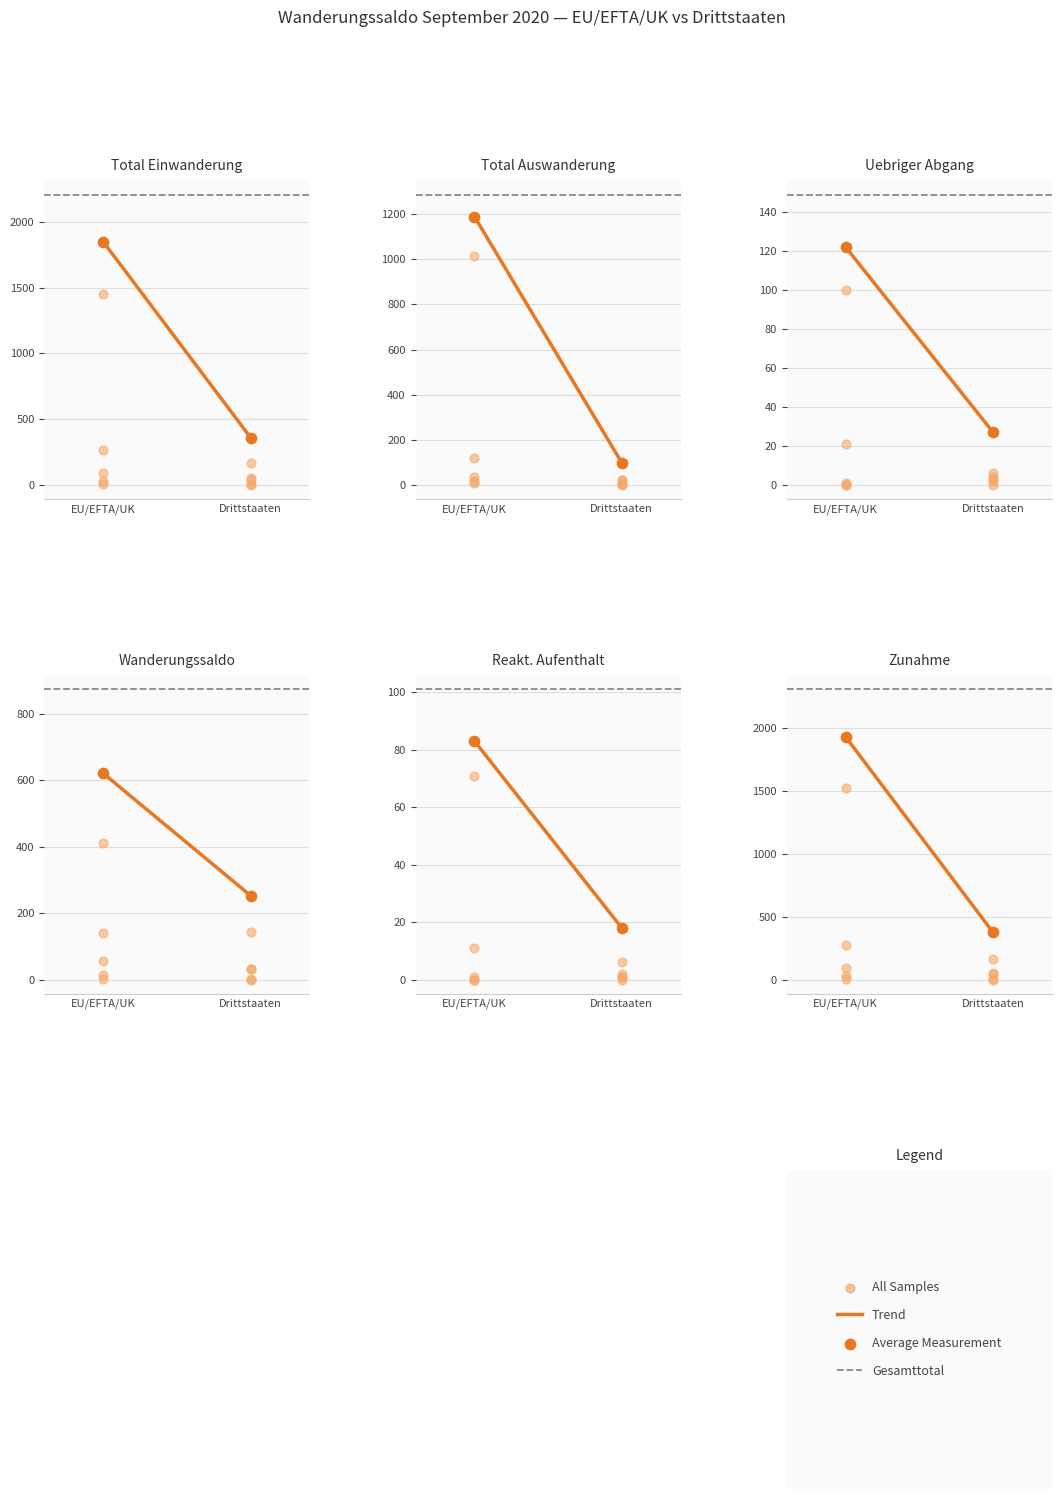

Which series reaches the maximum Y coordinate?

Gesamttotal